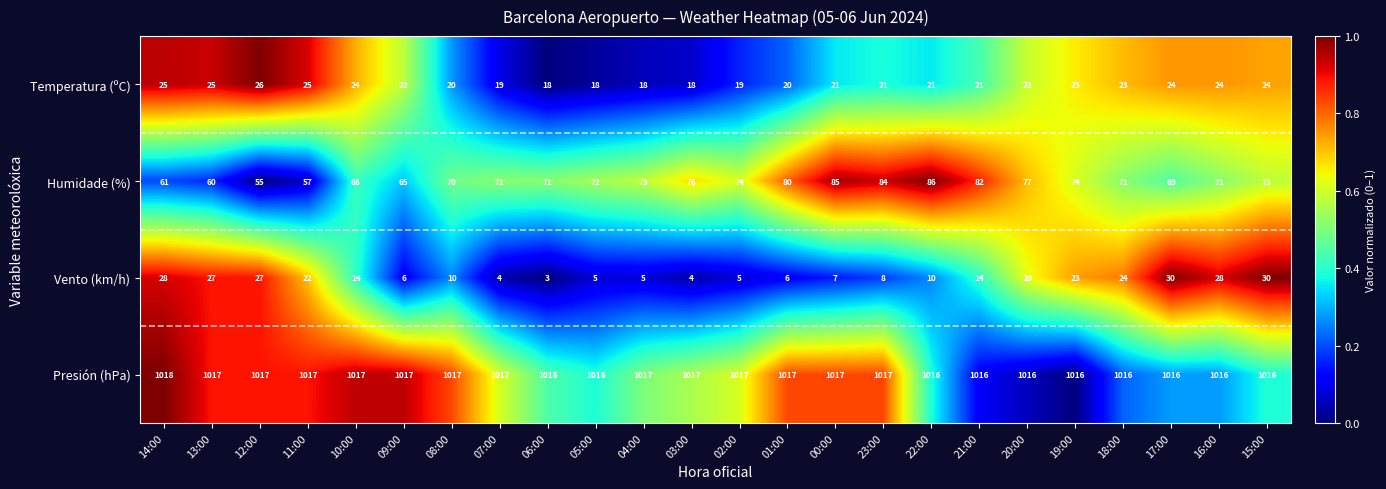

Is the value of Presión (hPa) at 14:00 greater than the value of Humidade (%) at 19:00?

Yes